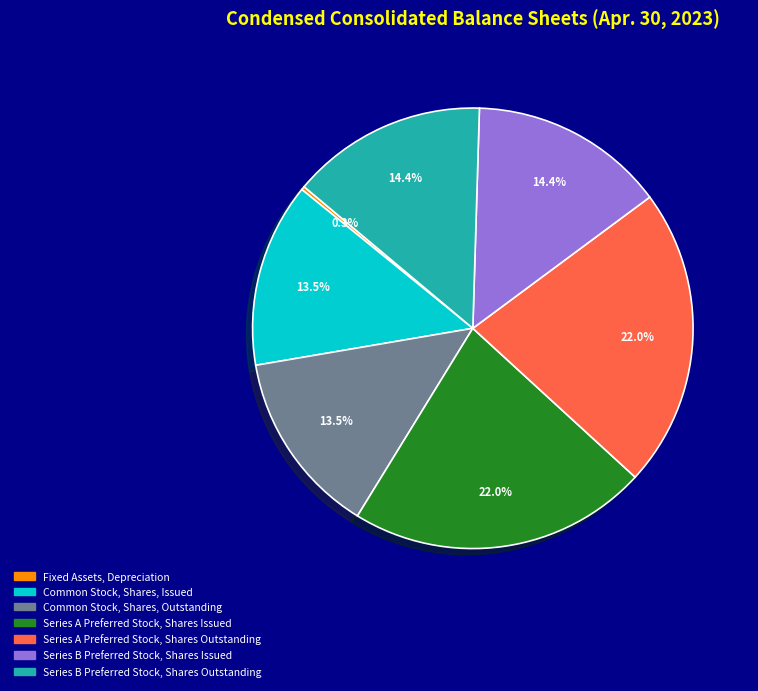

Does Common Stock, Shares, Issued represent more than half of the total?

No